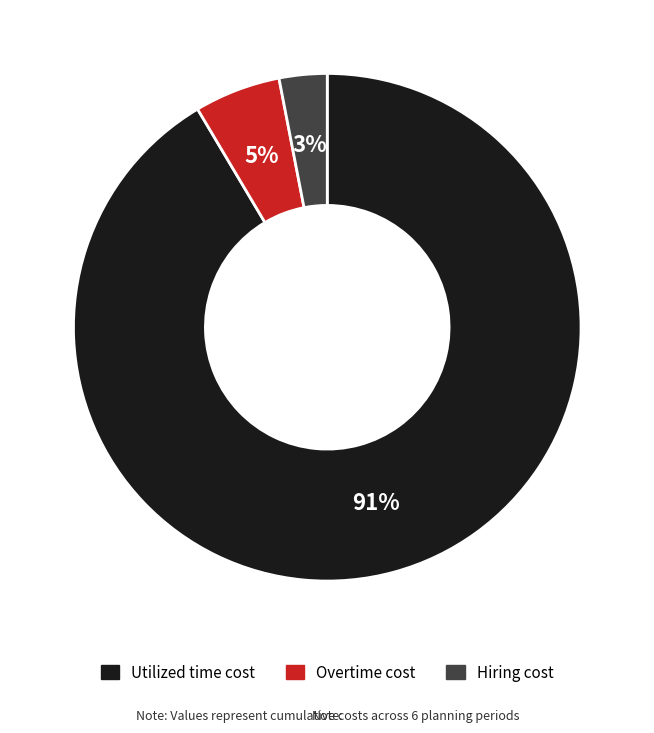

Is it true that Overtime cost is 5% of the pie?

True